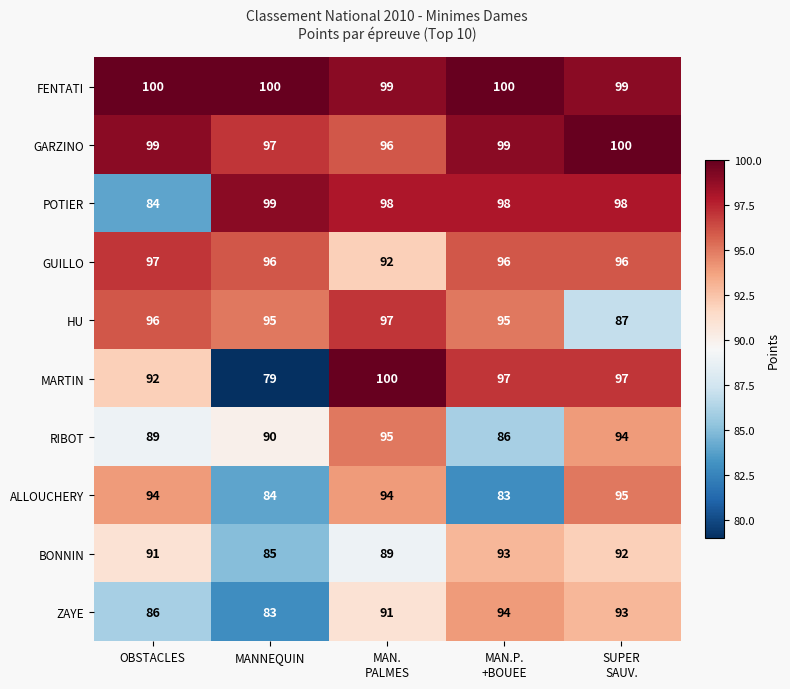

How many data points in POTIER are less than 98?

1